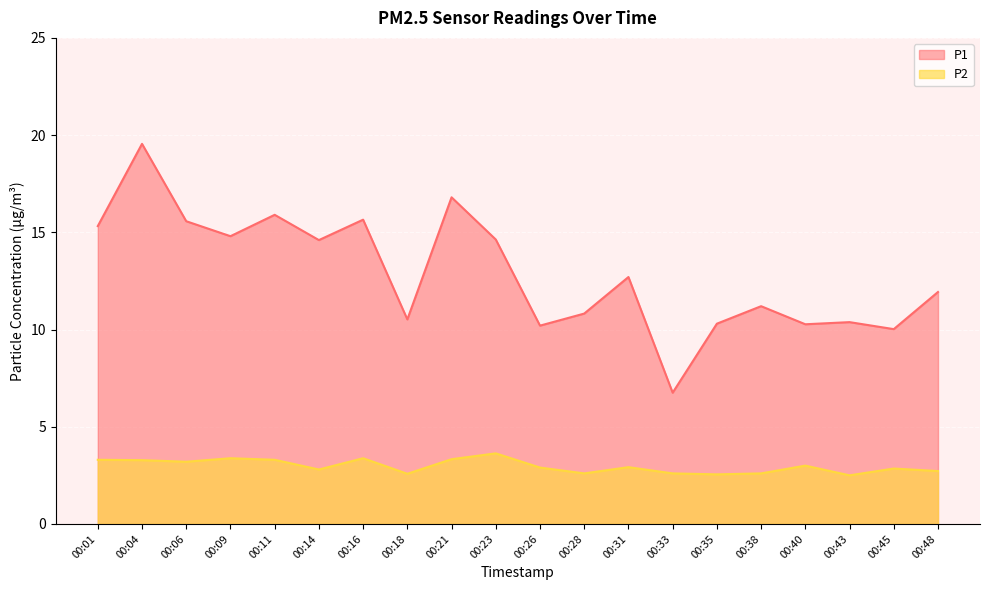

What is the minimum value for P1?

6.8